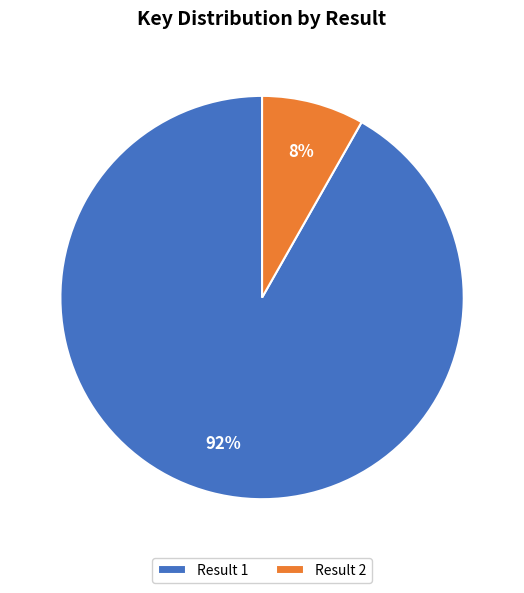

Between Result 2 and Result 1, which is larger?

Result 1